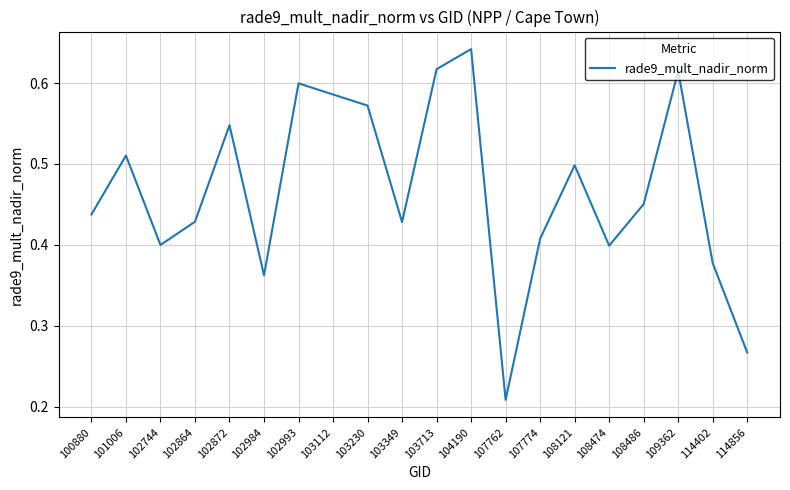

The value at 103230 is 0.9. True or false?

False